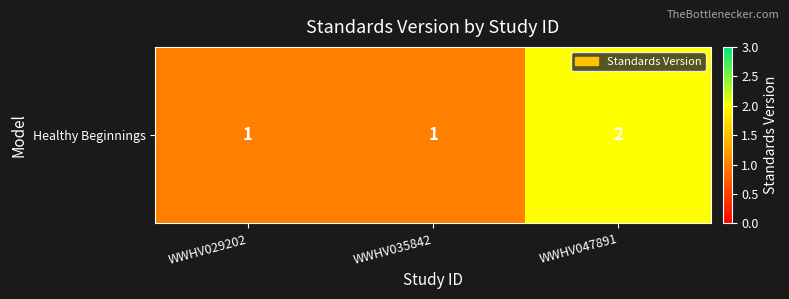

How many distinct data groups are displayed?

1